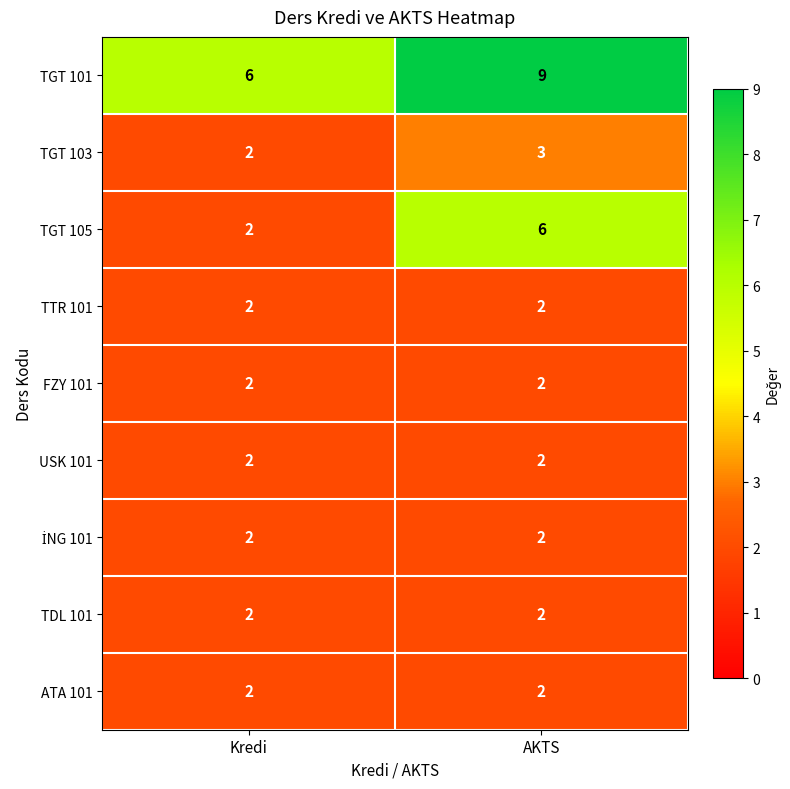

What value does the TGT 101 series have at AKTS?

9